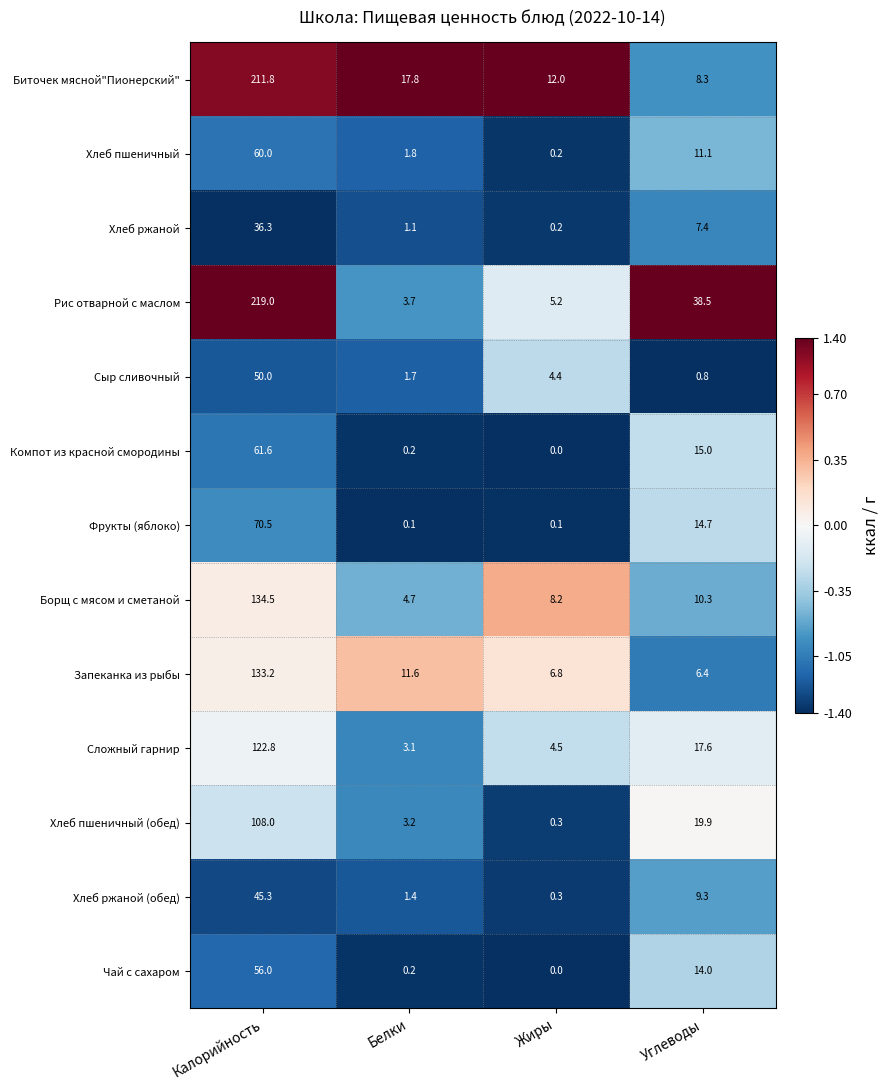

Where does the Чай с сахаром series first go above 14?

Калорийность